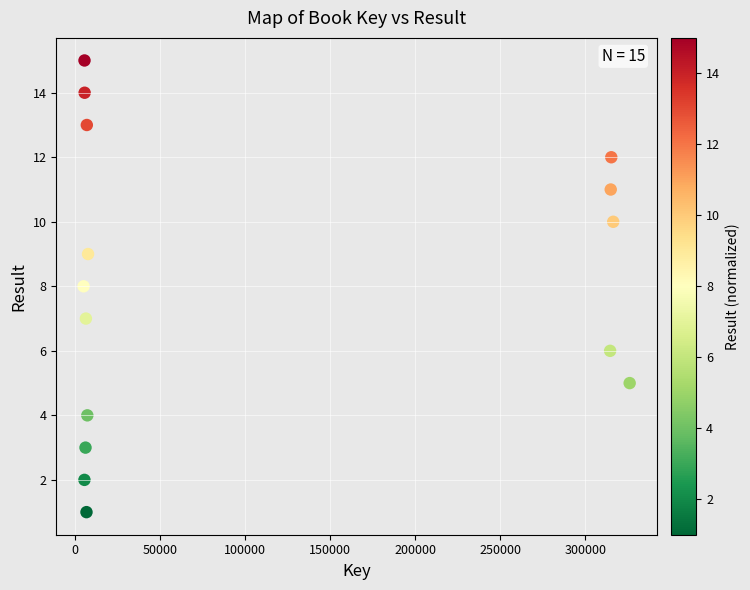

What is the range of X values (max minus min)?

320978